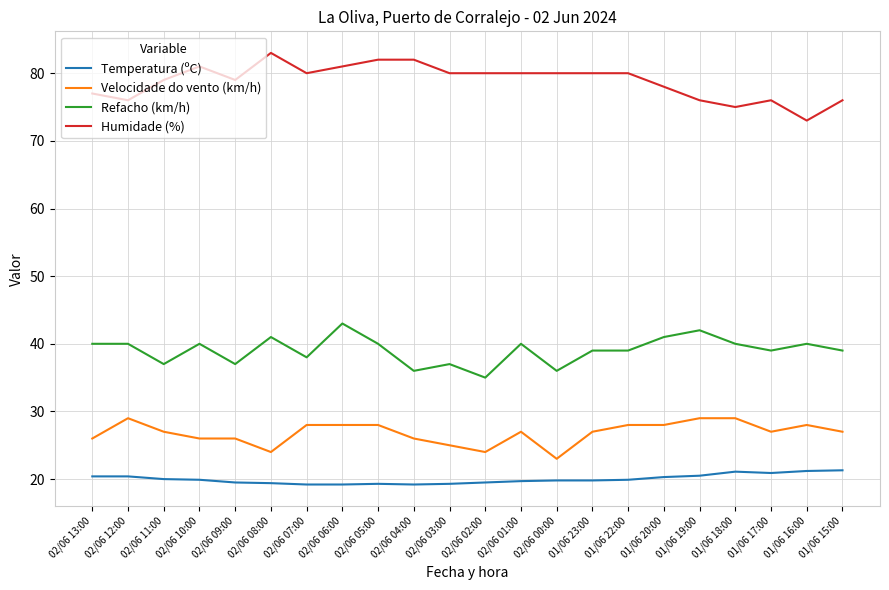

How many distinct data groups are displayed?

4